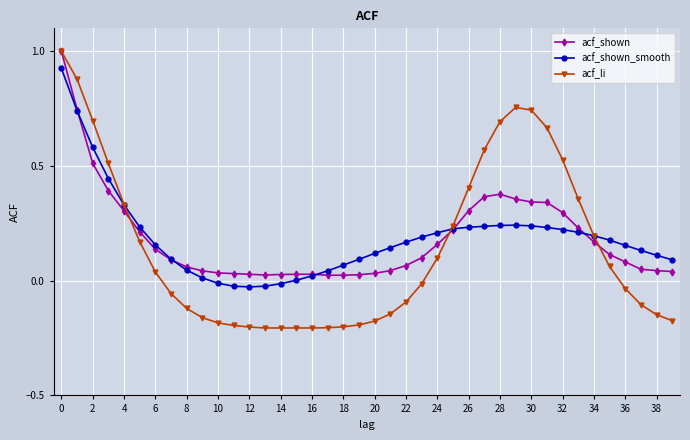

How many lines are shown in the chart?

3